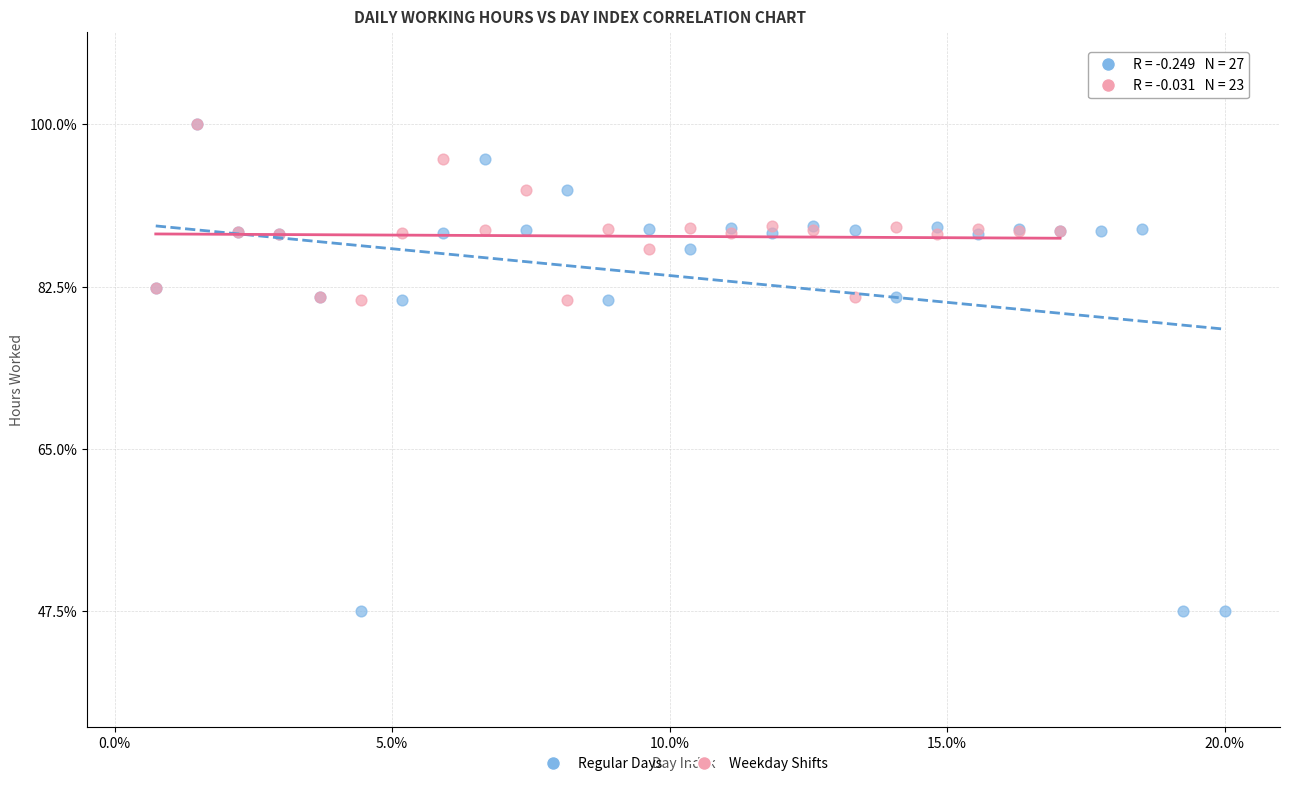

Which series has the widest spread of Y values?

Regular Days